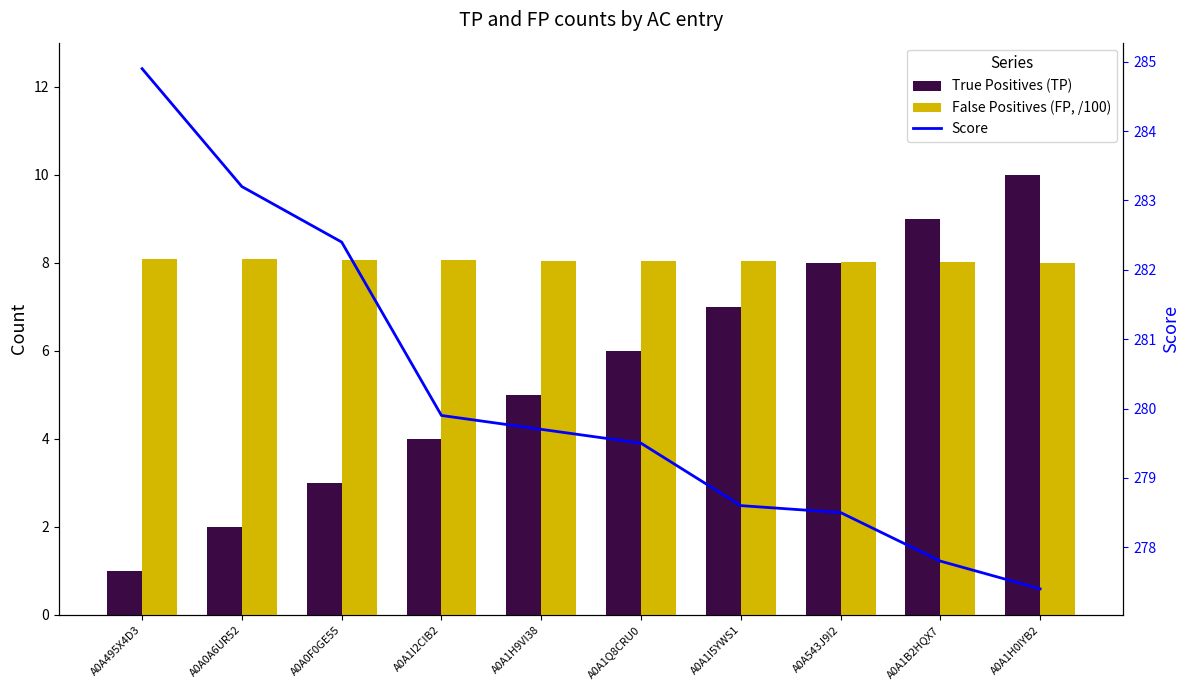

What is the lowest value of the True Positives (TP) series?

1.0